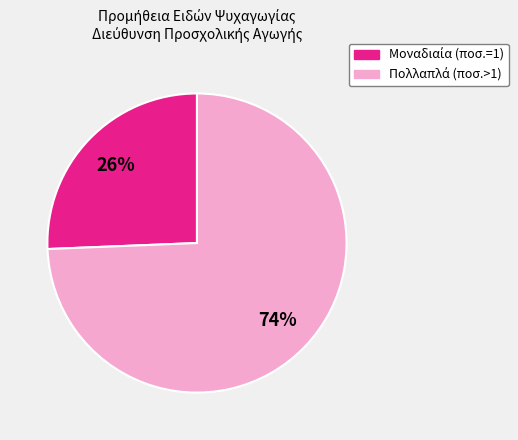

Does any single category account for the majority?

Yes